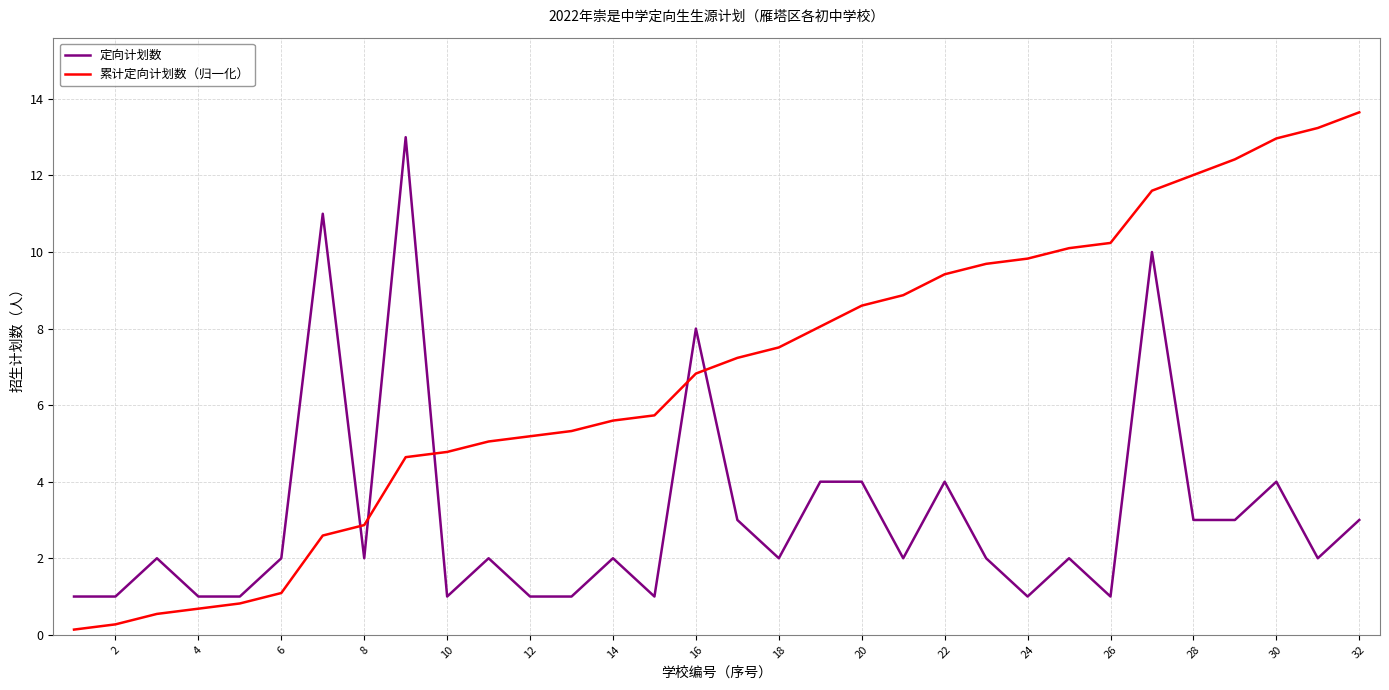

What are all the series names shown in the legend?

定向计划数, 累计定向计划数（归一化）